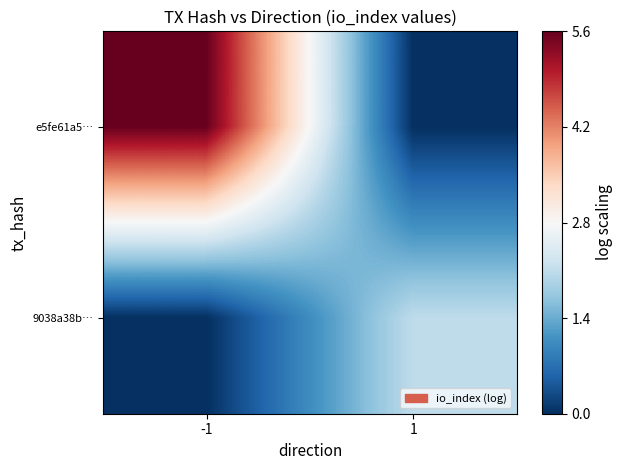

How many distinct data groups are displayed?

2